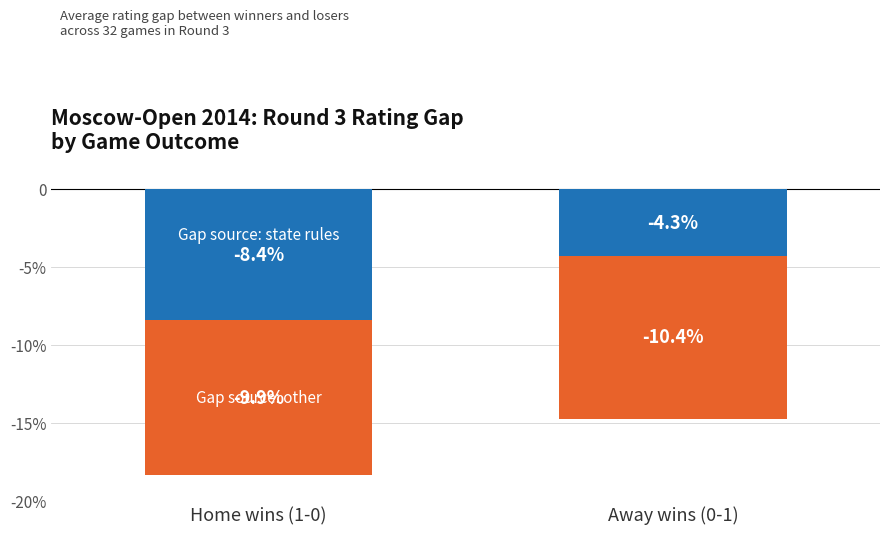

What is the average value of the Gap source: state rules series?

-6.3